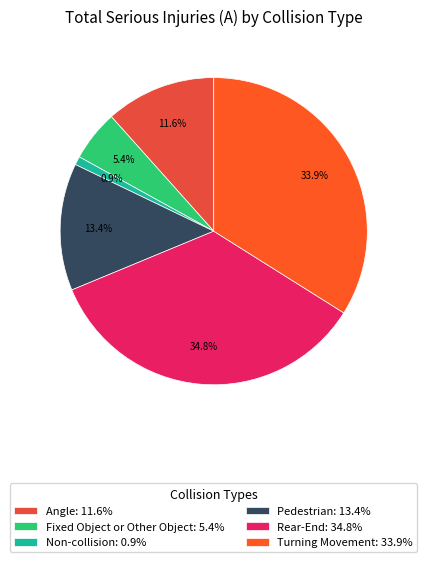

Is there any slice that represents more than half of the pie?

No